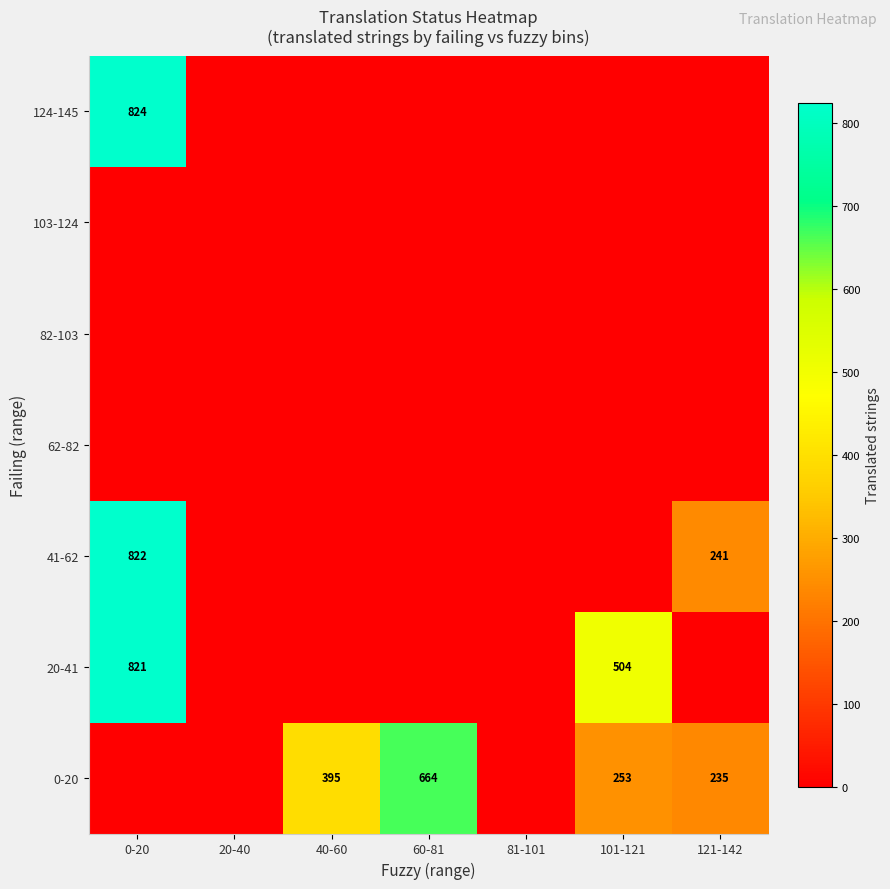

True or false: 20-41 has a value of 320 at 101-121.

False